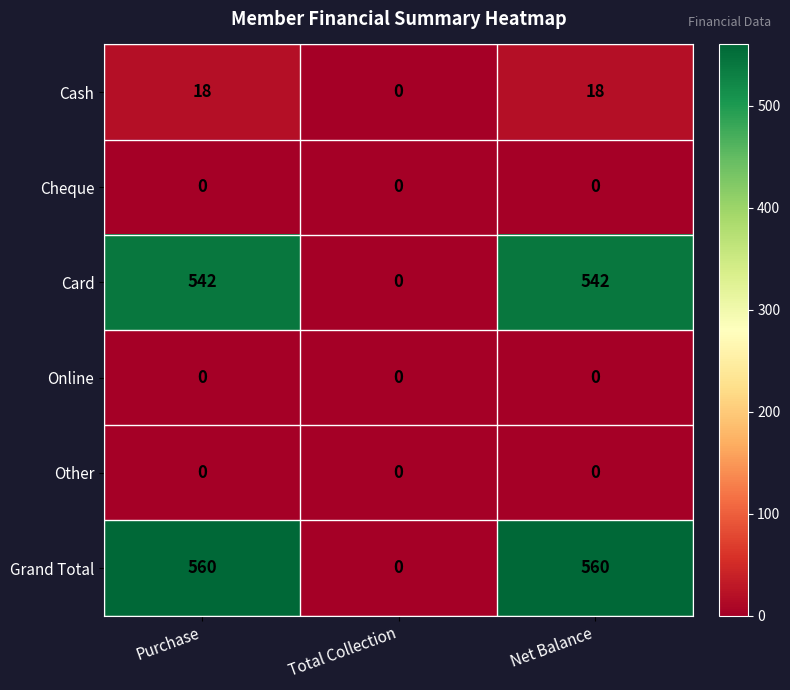

At how many categories does at least one series exceed 107?

2